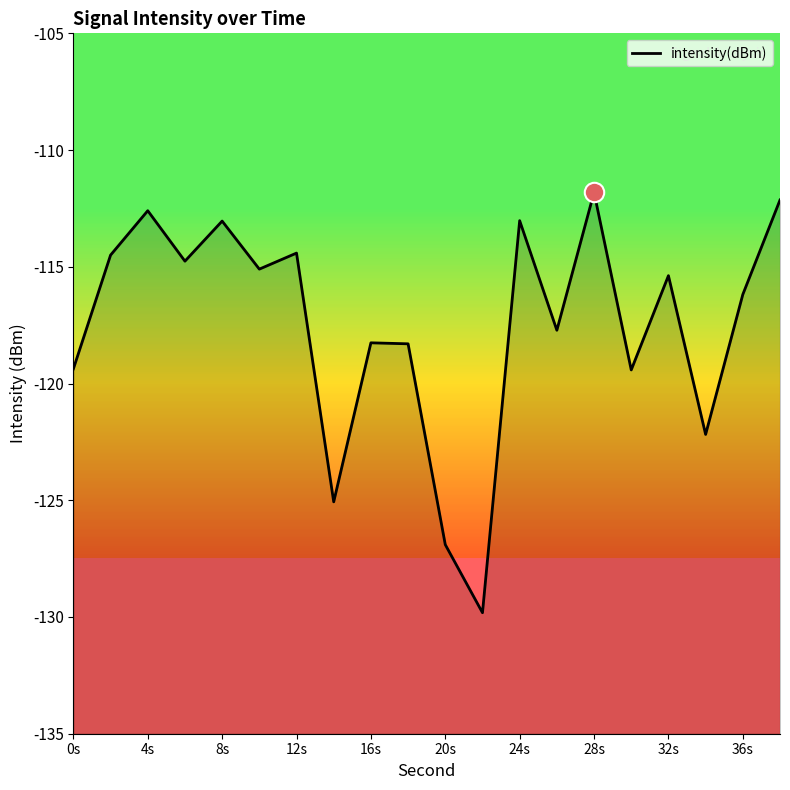

What is the sum of the values at 0s and 12s?

-234.1